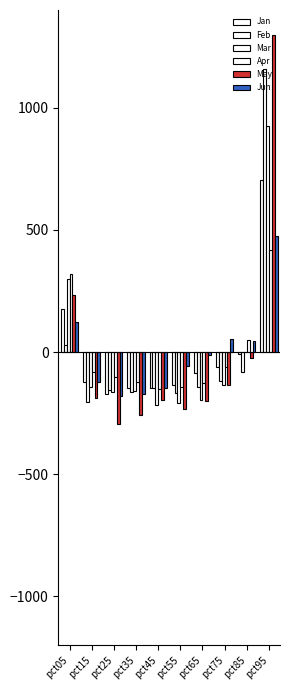

At which label is Feb closest to 477?

pct05